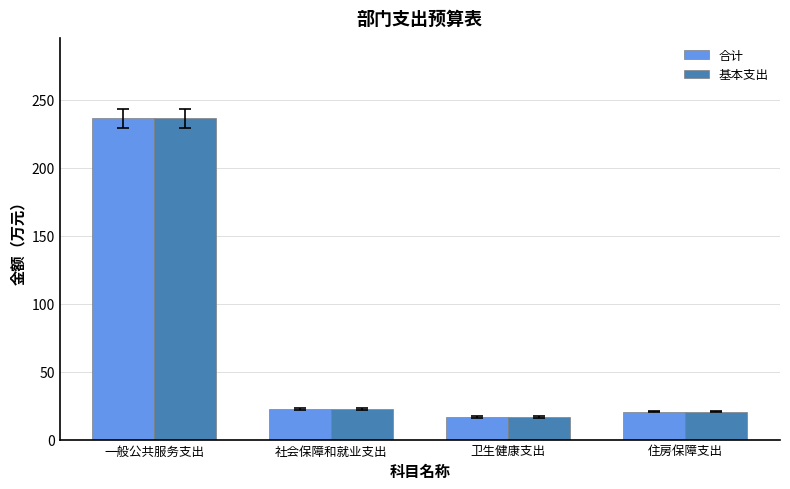

How many bars are there in each group?

2